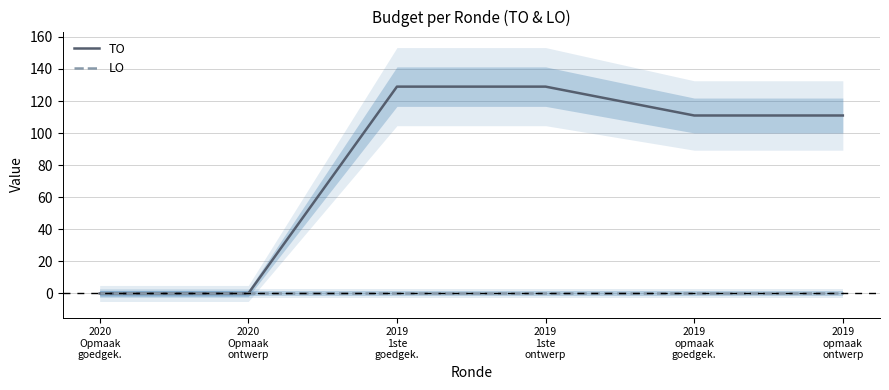

What position from the left is 2019
1ste
goedgek.?

3